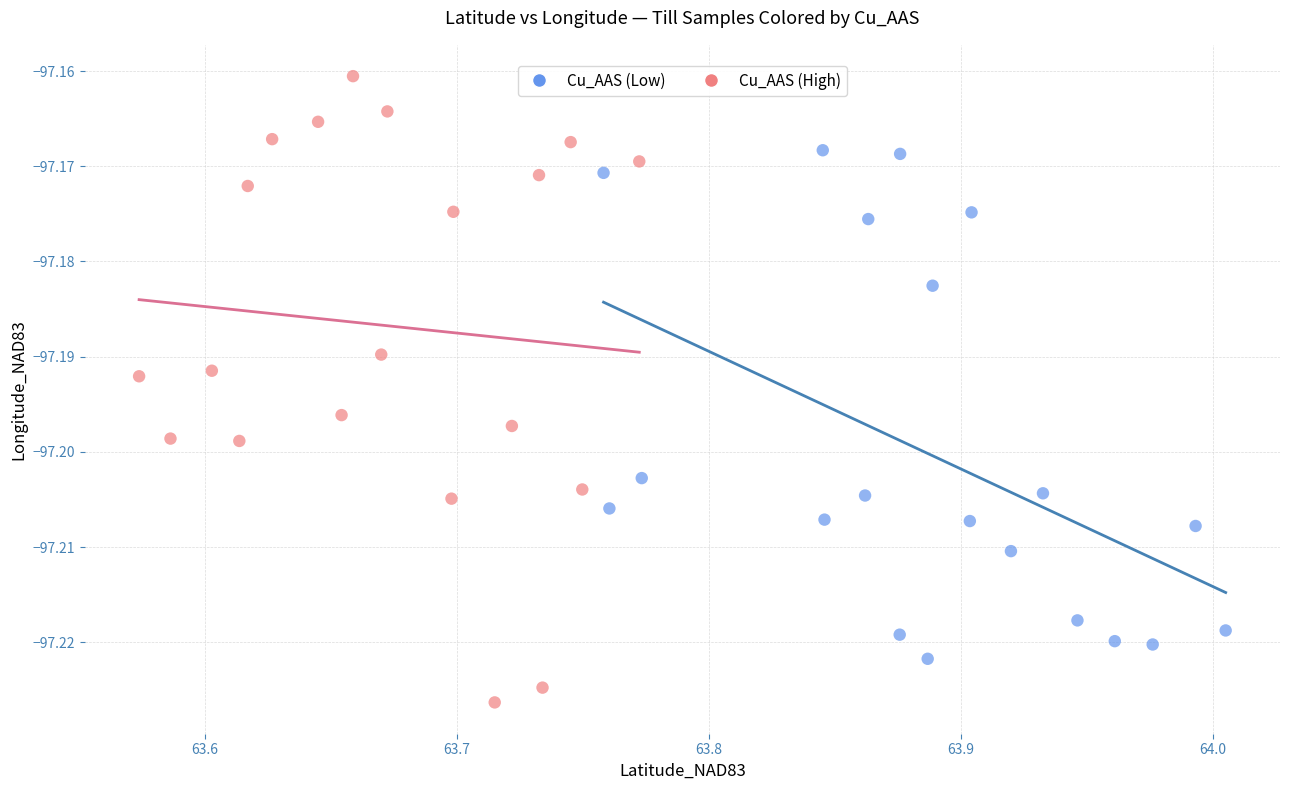

Which series has the largest Y range (max minus min)?

Cu_AAS (High)